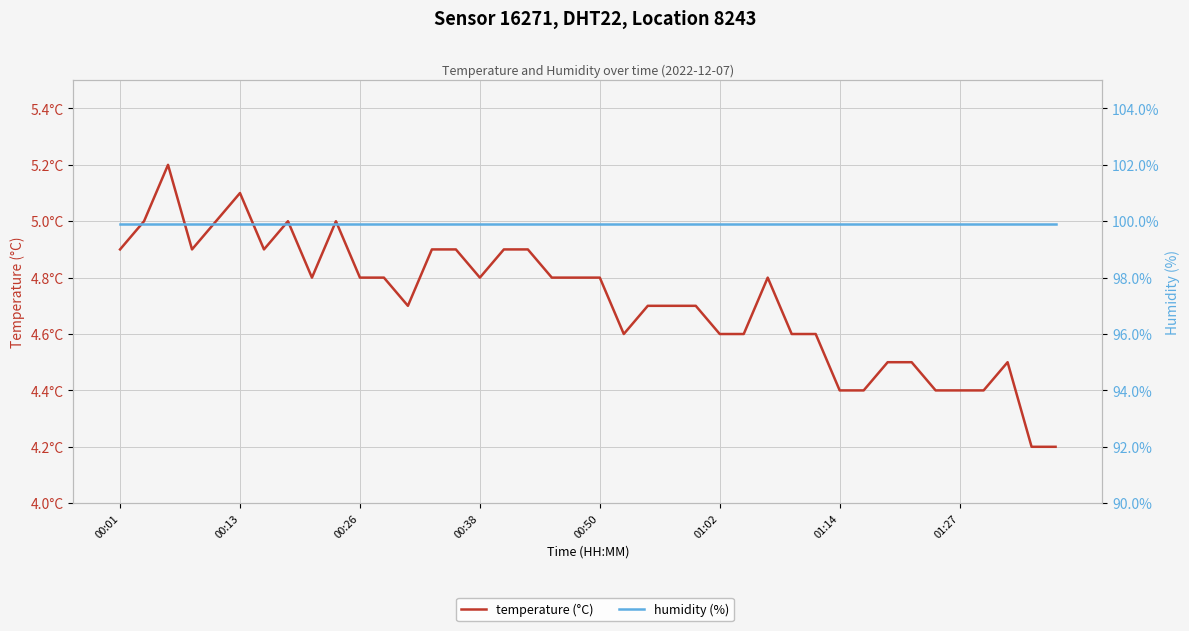

In temperature (°C), how many points are lower than both neighbors (excluding endpoints)?

6